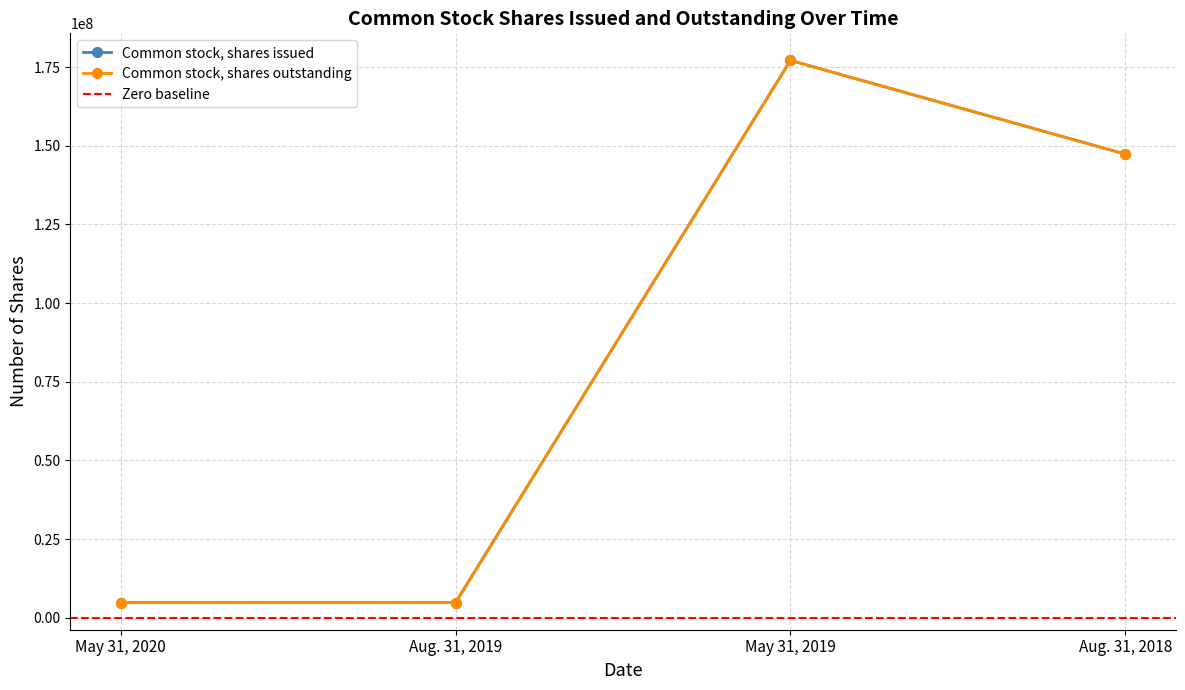

What is the total value across all series at May 31, 2020?

9644032